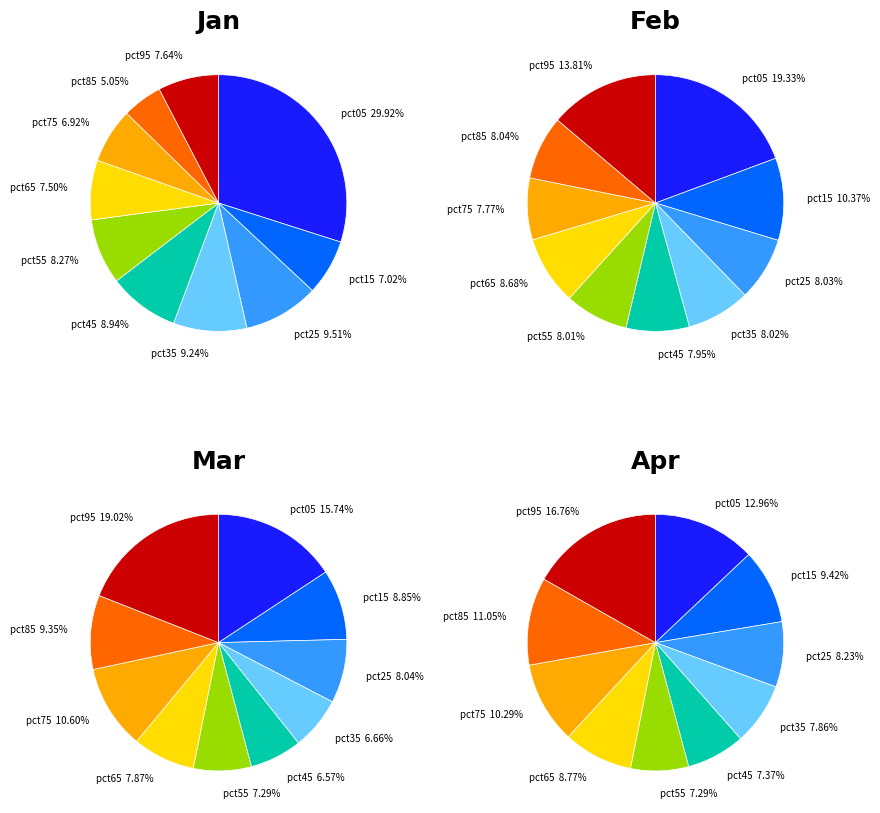

To the nearest percent, what portion does pct05 represent?

16%